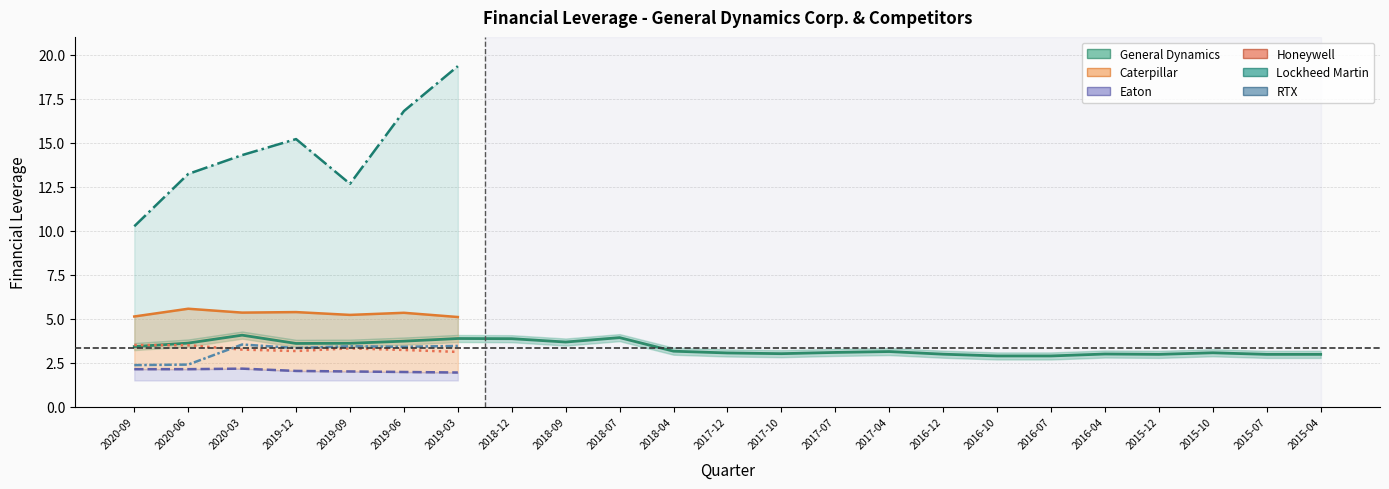

What is the highest value of the Eaton series?

2.2